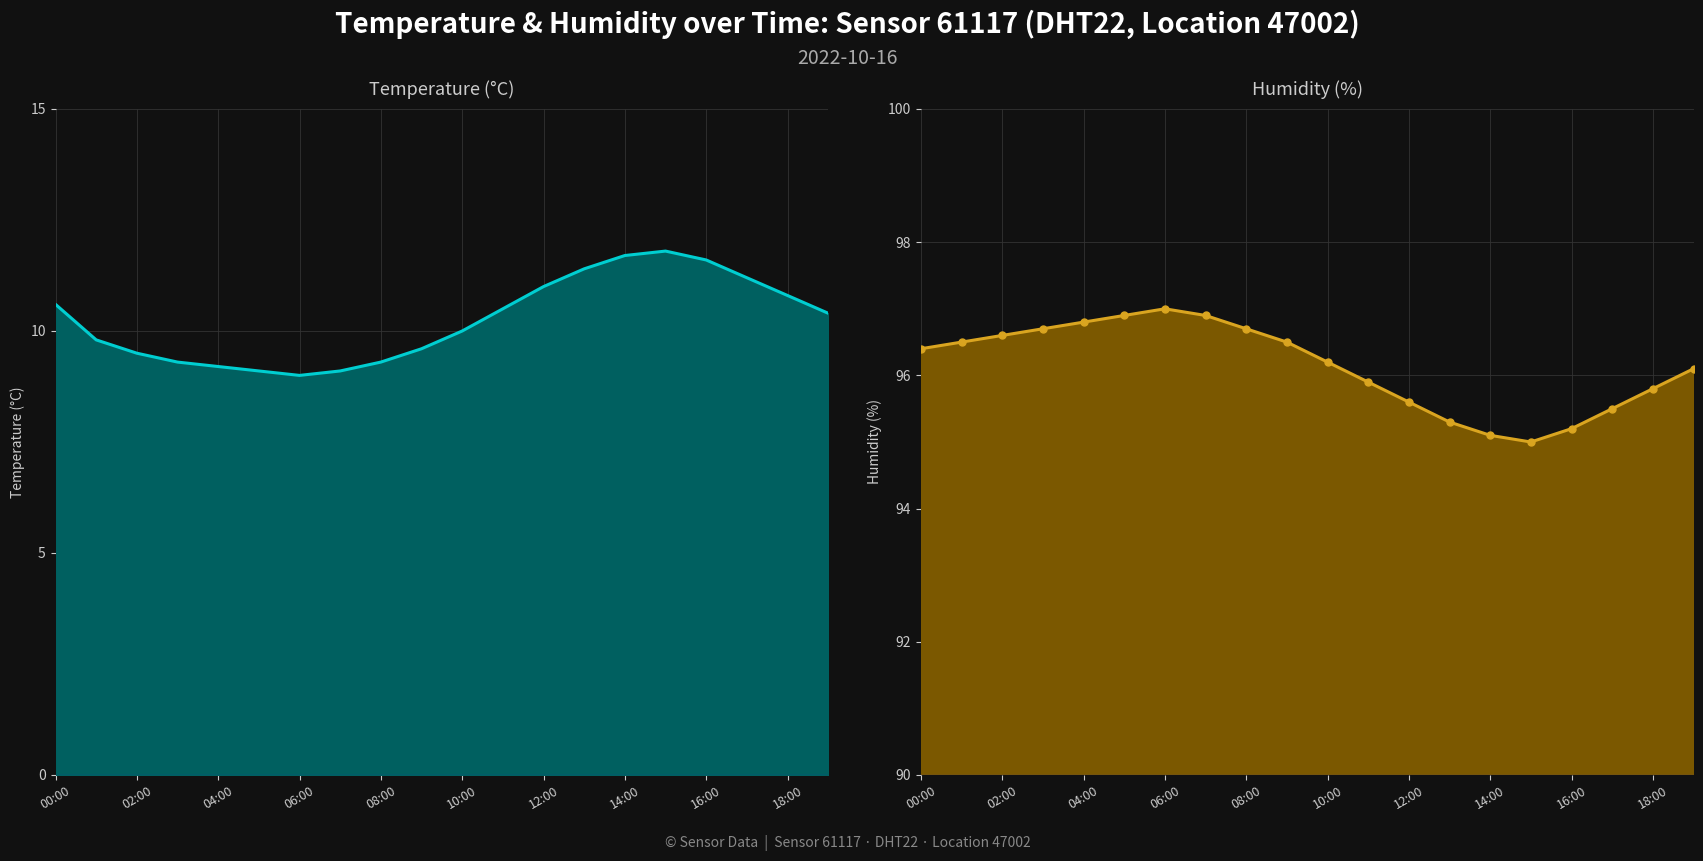

Reading right to left, extract all data points from this chart.

temperature: 10.4	10.8	11.2	11.6	11.8	11.7	11.4	11.0	10.5	10.0	9.6	9.3	9.1	9.0	9.1	9.2	9.3	9.5	9.8	10.6
humidity: 96.1	95.8	95.5	95.2	95.0	95.1	95.3	95.6	95.9	96.2	96.5	96.7	96.9	97.0	96.9	96.8	96.7	96.6	96.5	96.4